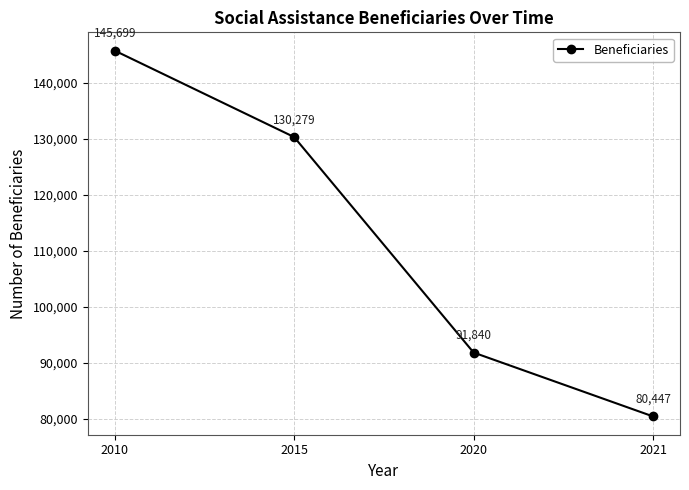

What is the ratio of the value at 2015 to the value at 2020?

1.4